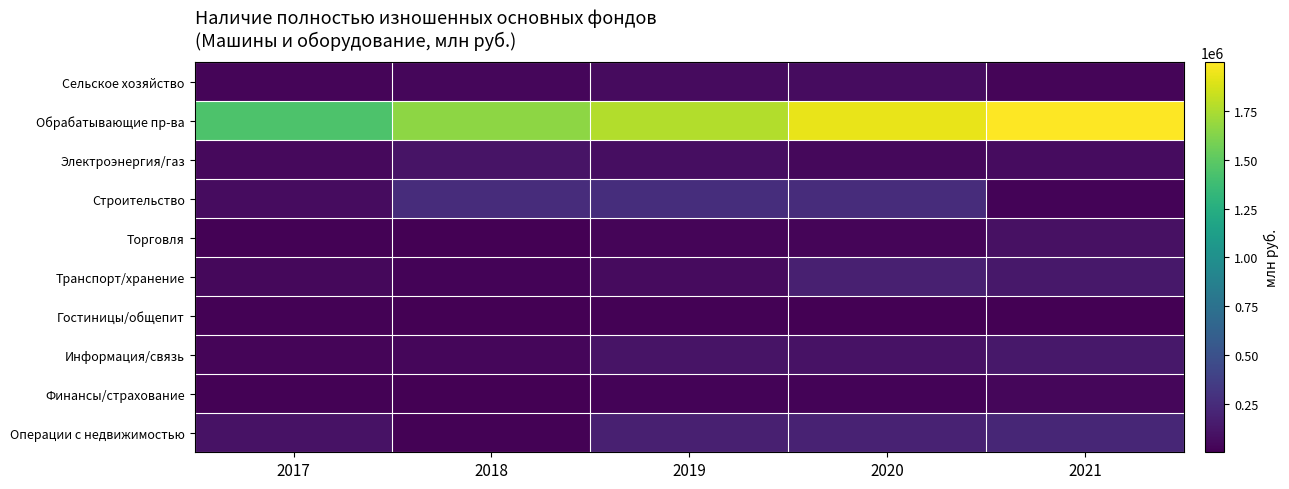

What is the difference between the highest and lowest values at 2021?

1996621